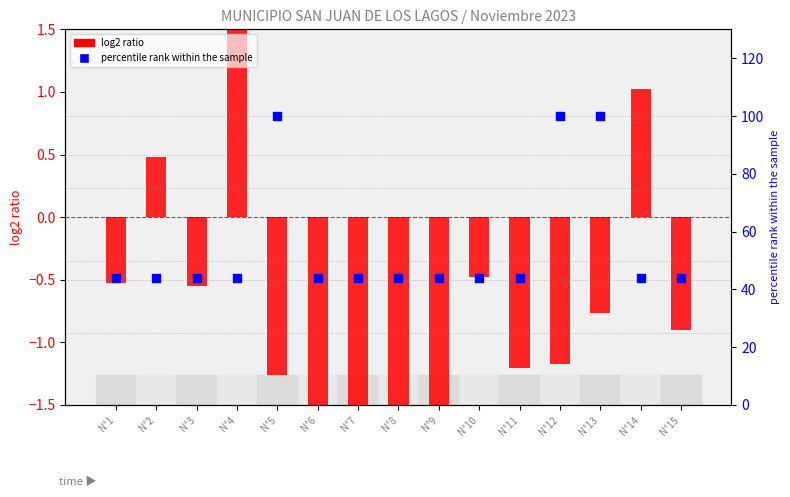

Which series has the largest total across all categories?

percentile rank within the sample